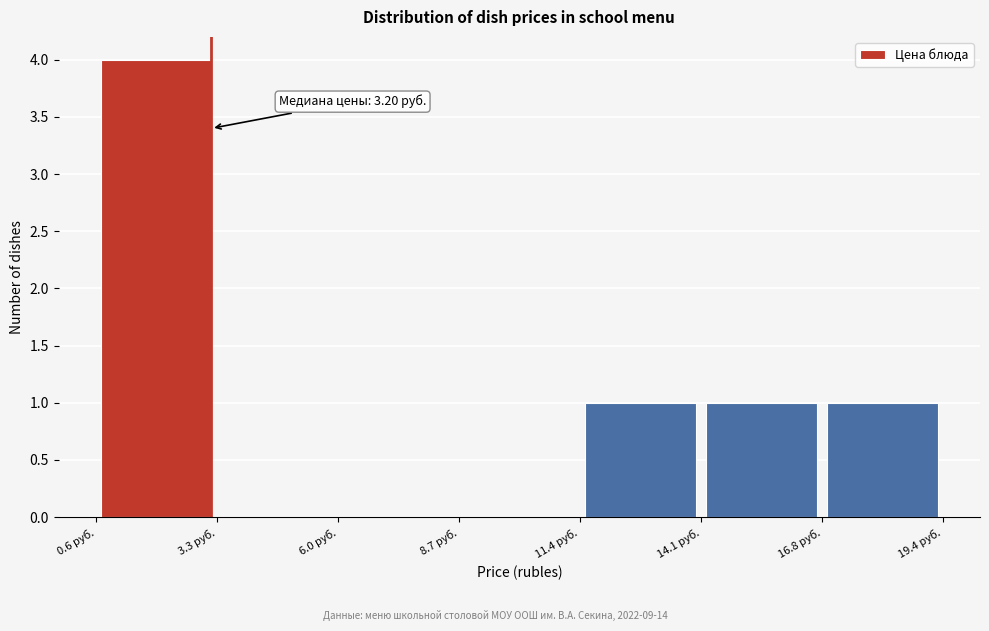

Over which range of the x-axis is the bar tallest?

0.5 to 3.5